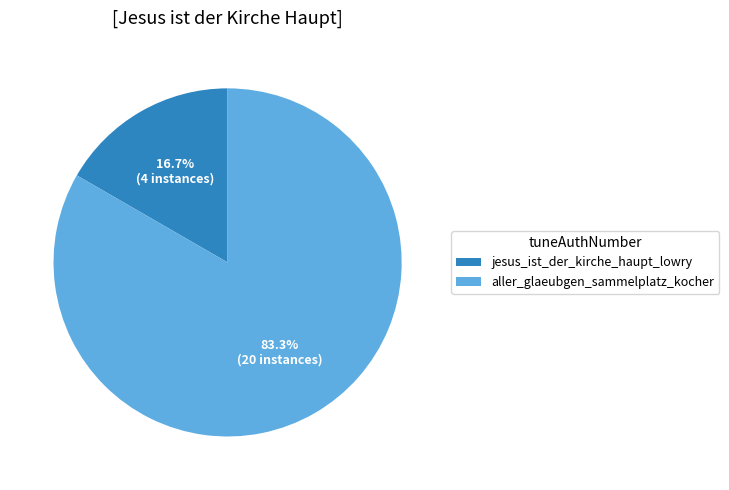

Does any single category account for the majority?

Yes